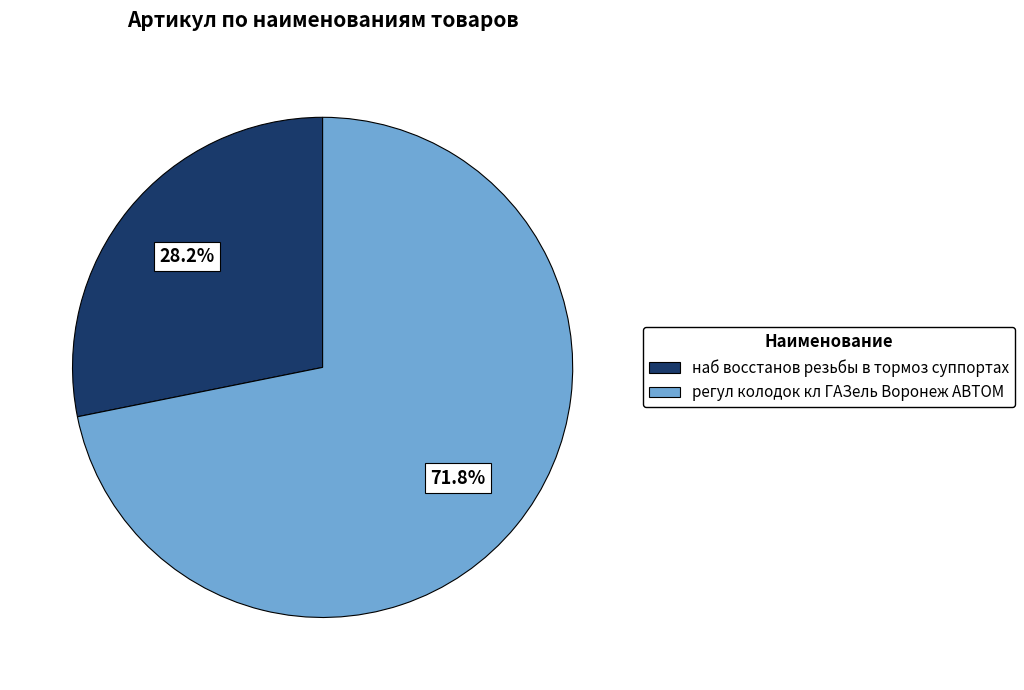

True or false: регул колодок кл ГАЗель Воронеж АВТОМ accounts for 57% of the total.

False